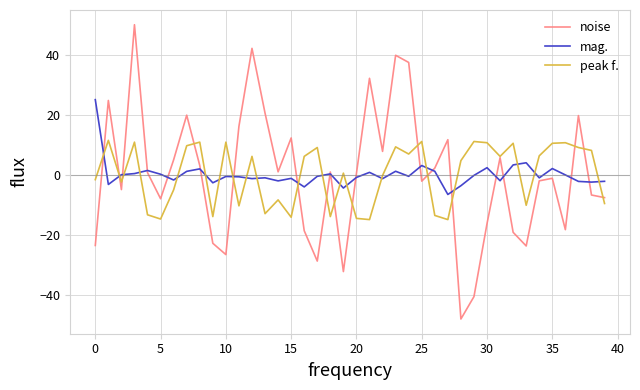

What is the smallest value displayed?

-48.2